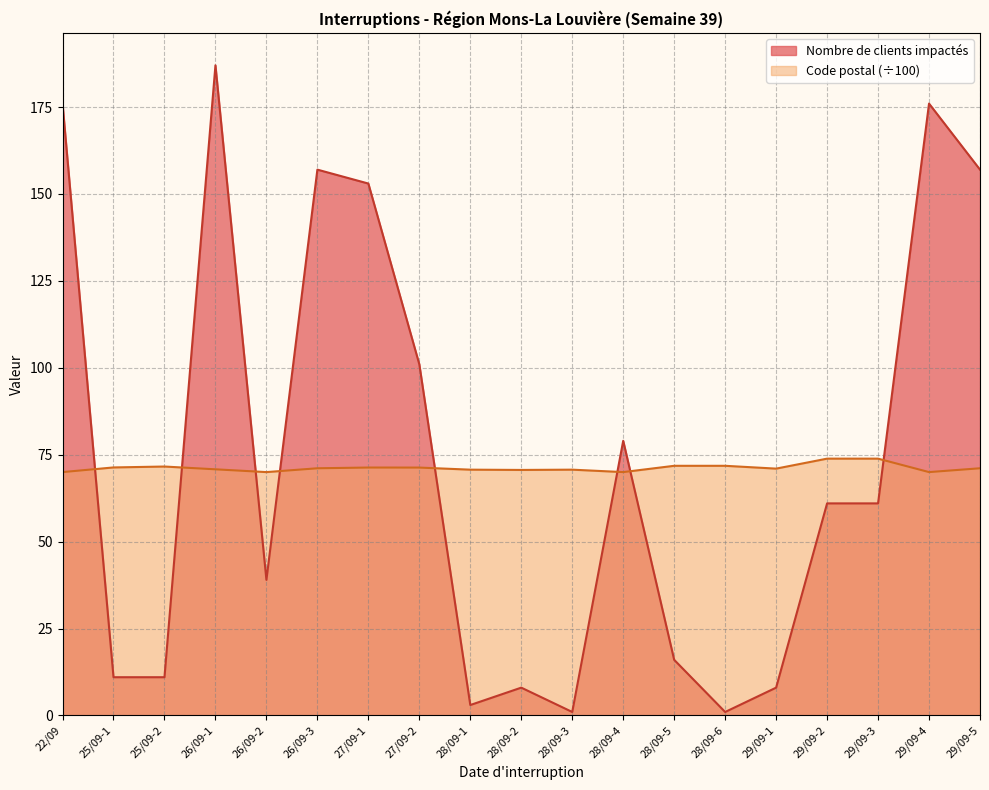

Reading right to left, list all the values displayed in this chart.

Nombre de clients impactés: 157.0	176.0	61.0	61.0	8.0	1.0	16.0	79.0	1.0	8.0	3.0	101.0	153.0	157.0	39.0	187.0	11.0	11.0	176.0
Code postal: 71.1	70.0	73.9	73.9	71.0	71.8	71.8	70.0	70.7	70.6	70.7	71.3	71.3	71.1	70.0	70.8	71.6	71.3	70.0